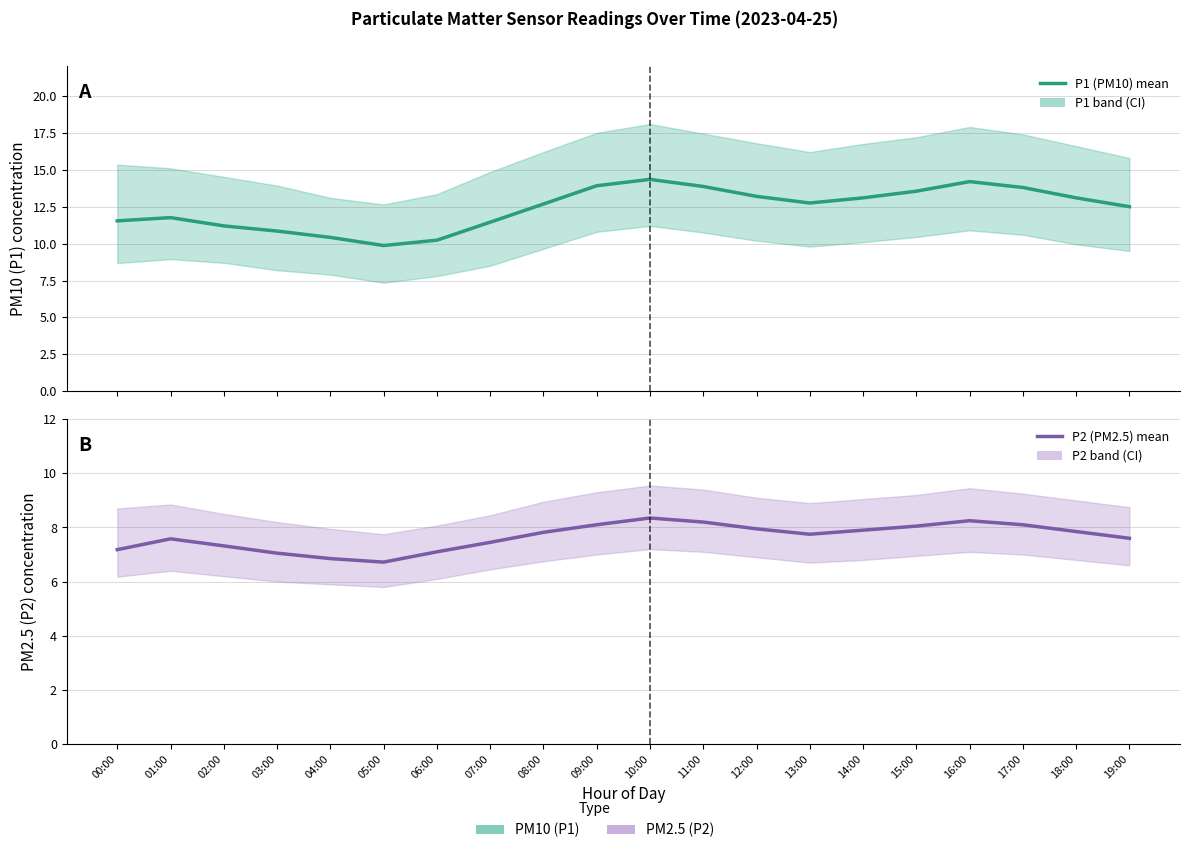

Between 06:00 and 12:00, which is larger?

12:00